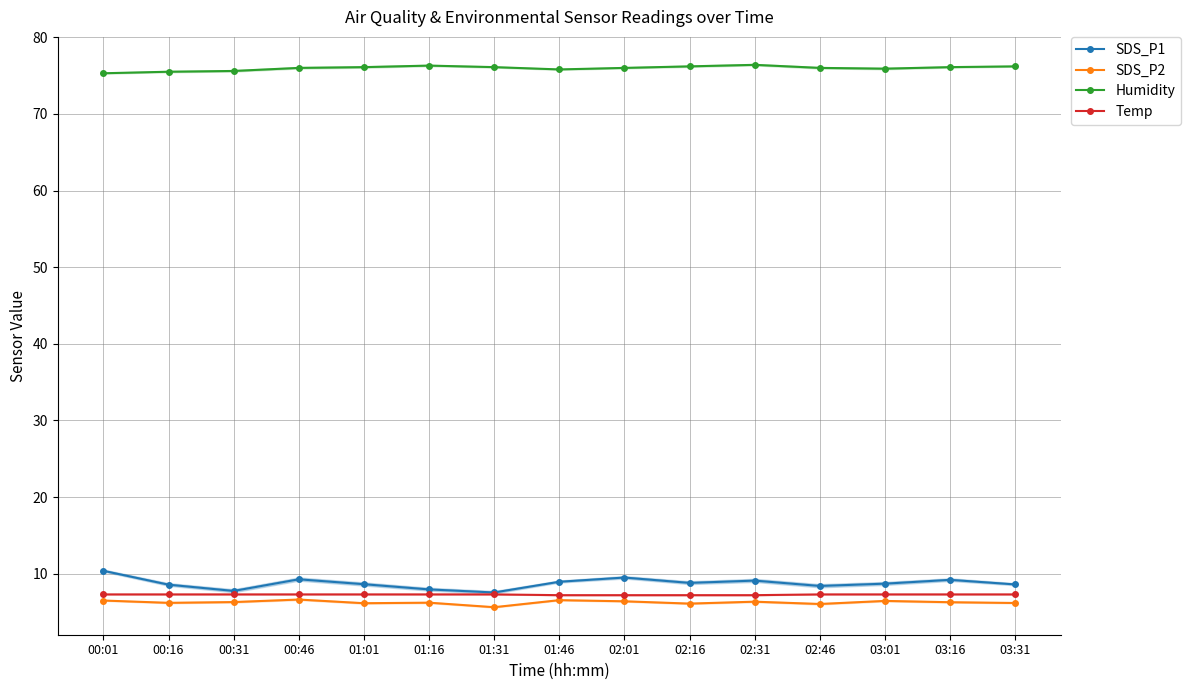

Reading right to left, transcribe all the data shown in this chart.

SDS_P1: 8.6	9.2	8.7	8.4	9.1	8.8	9.5	8.9	7.5	8.0	8.6	9.3	7.8	8.6	10.4
SDS_P2: 6.2	6.3	6.5	6.0	6.3	6.1	6.4	6.5	5.6	6.2	6.2	6.6	6.3	6.2	6.5
Humidity: 76.2	76.1	75.9	76.0	76.4	76.2	76.0	75.8	76.1	76.3	76.1	76.0	75.6	75.5	75.3
Temp: 7.3	7.3	7.3	7.3	7.2	7.2	7.2	7.2	7.3	7.3	7.3	7.3	7.3	7.3	7.3